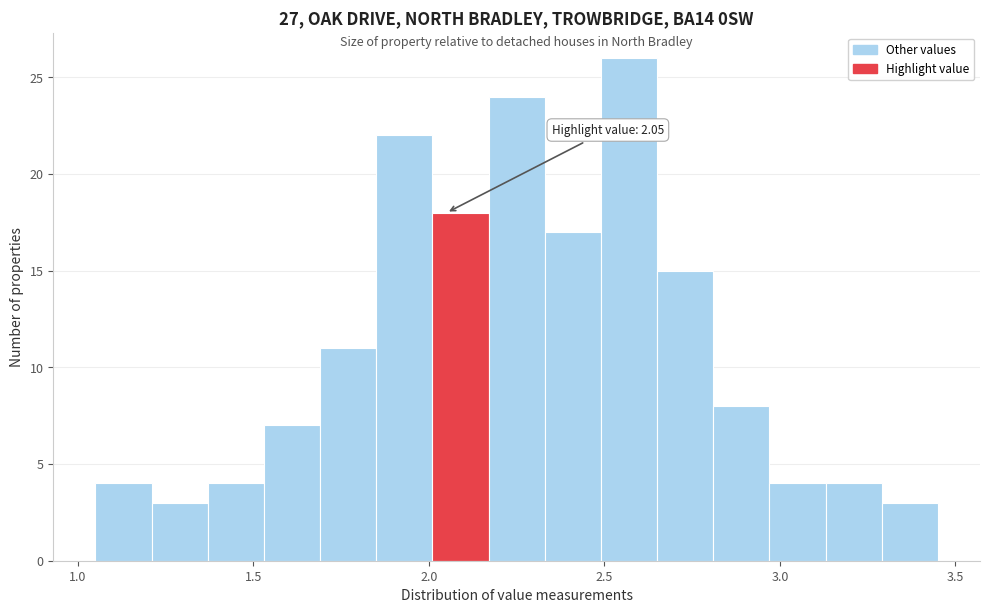

Around what value on the x-axis is the tallest bar? Give the approximate position of its centre, as read against the axis.

2.55